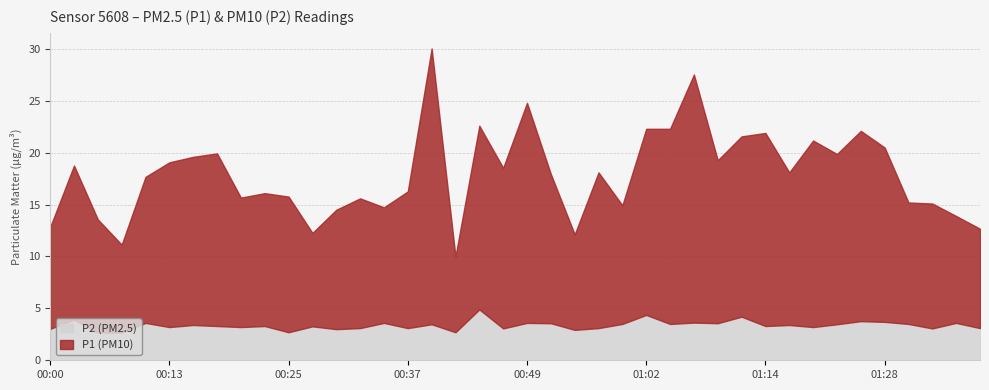

True or false: P1 and P2 intersect in this chart.

False